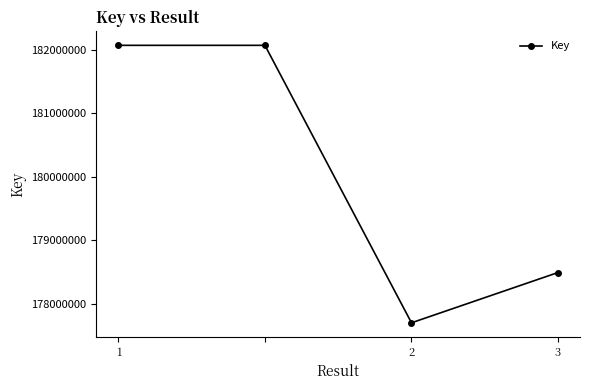

What is the value of the 2nd point from the left?

182073262